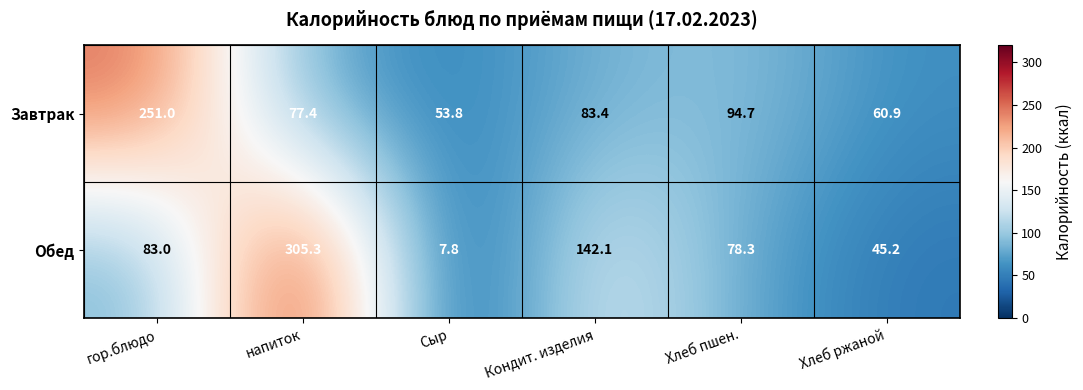

Which label corresponds to the smallest value in the chart?

Сыр